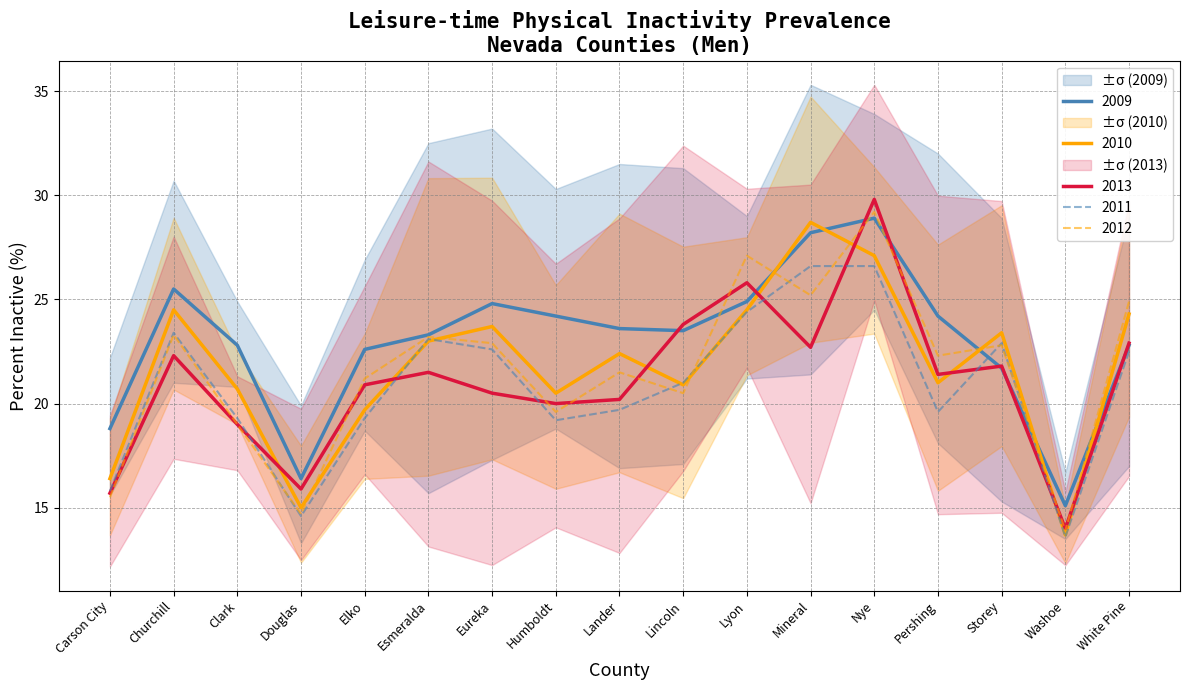

What is the difference between the Percent Men 2010 values at Lincoln and Mineral?

7.8